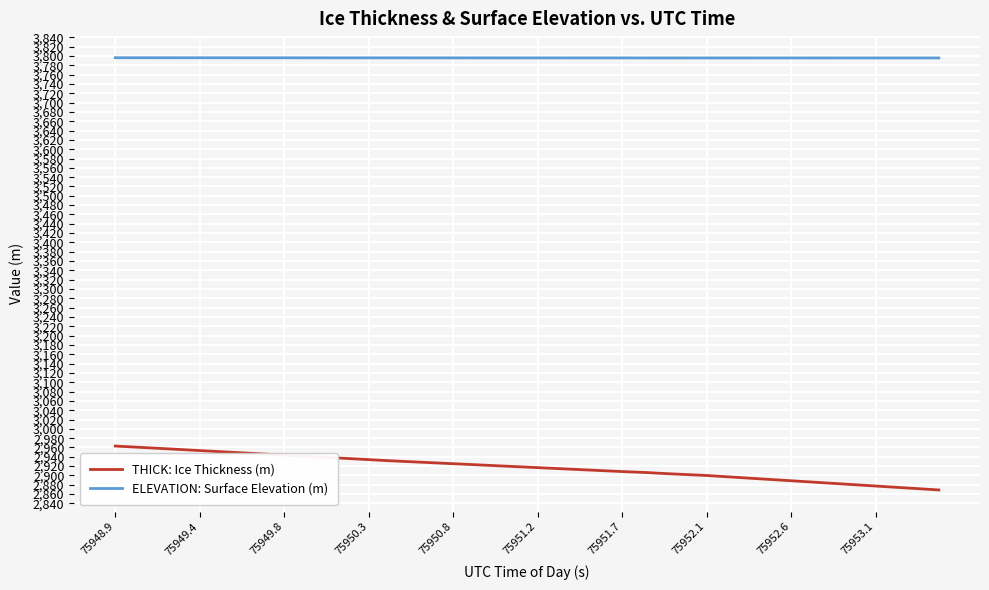

Which series has the largest total across all categories?

ELEVATION: Surface Elevation (m)